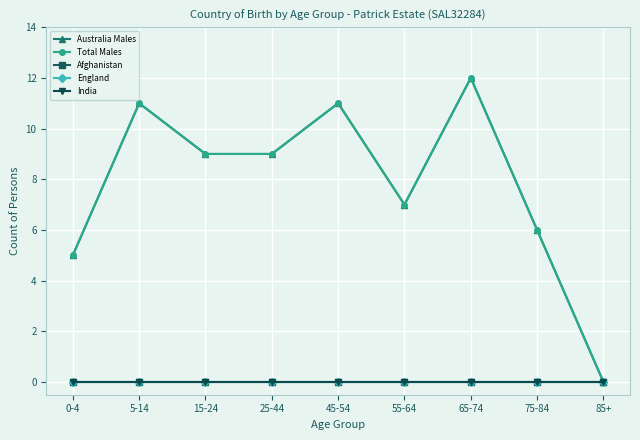

Does the chart have visible grid lines?

Yes